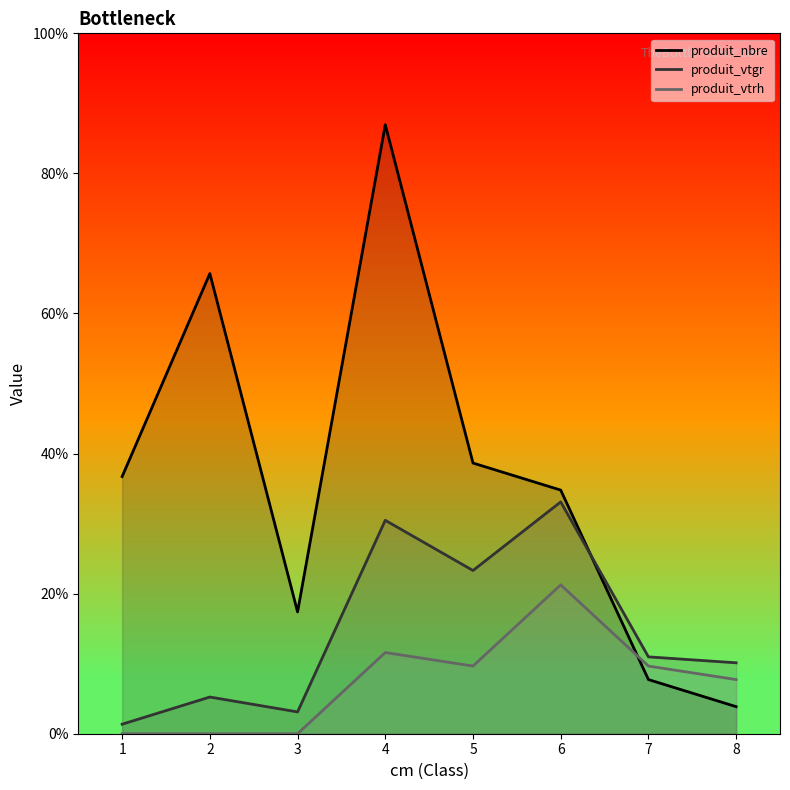

The value of produit_vtrh at 8 is 10.8. True or false?

False